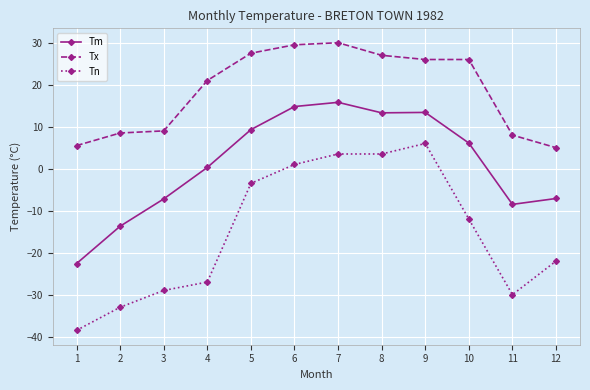

What are all the series names shown in the legend?

Tm, Tx, Tn